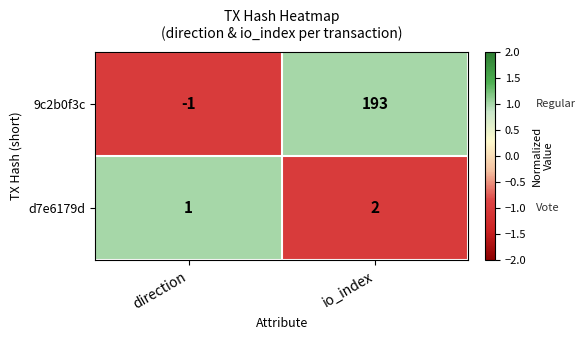

At how many categories does at least one series exceed 0?

2